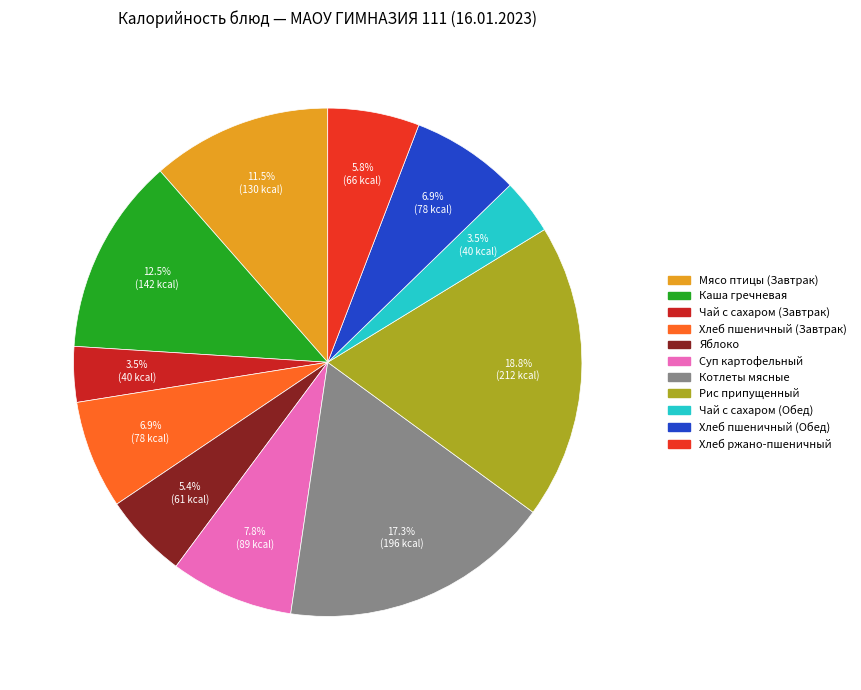

To the nearest percent, what percentage of the pie is Рис припущенный?

19%